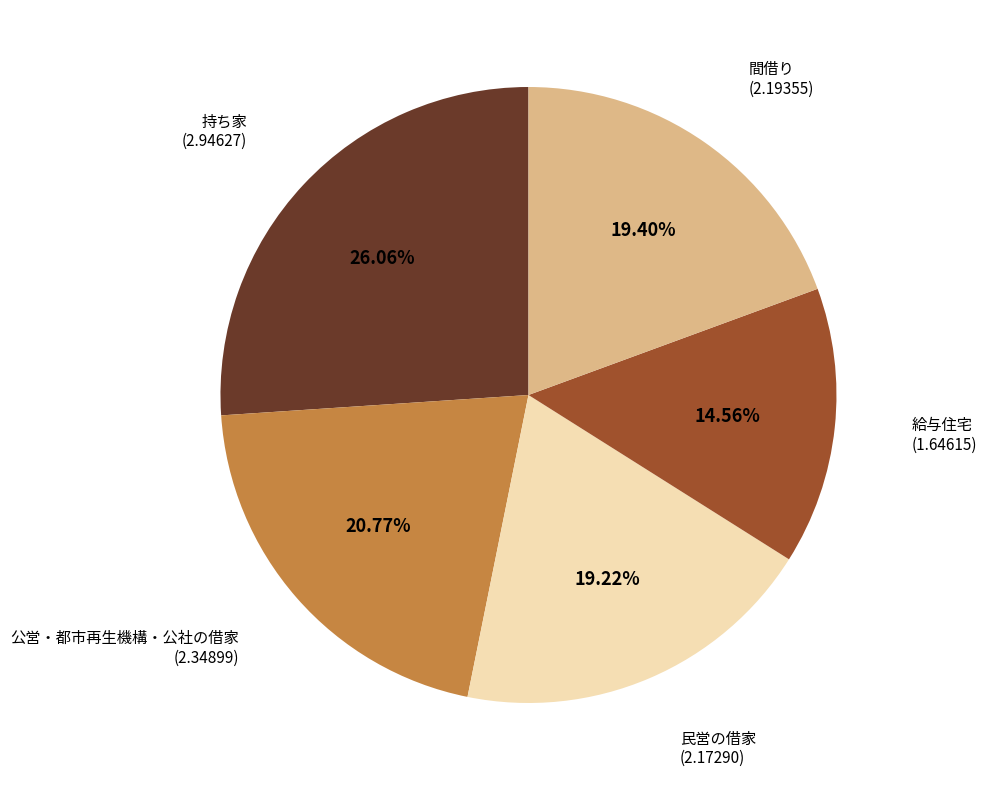

To the nearest percent, what portion does 給与住宅 represent?

15%